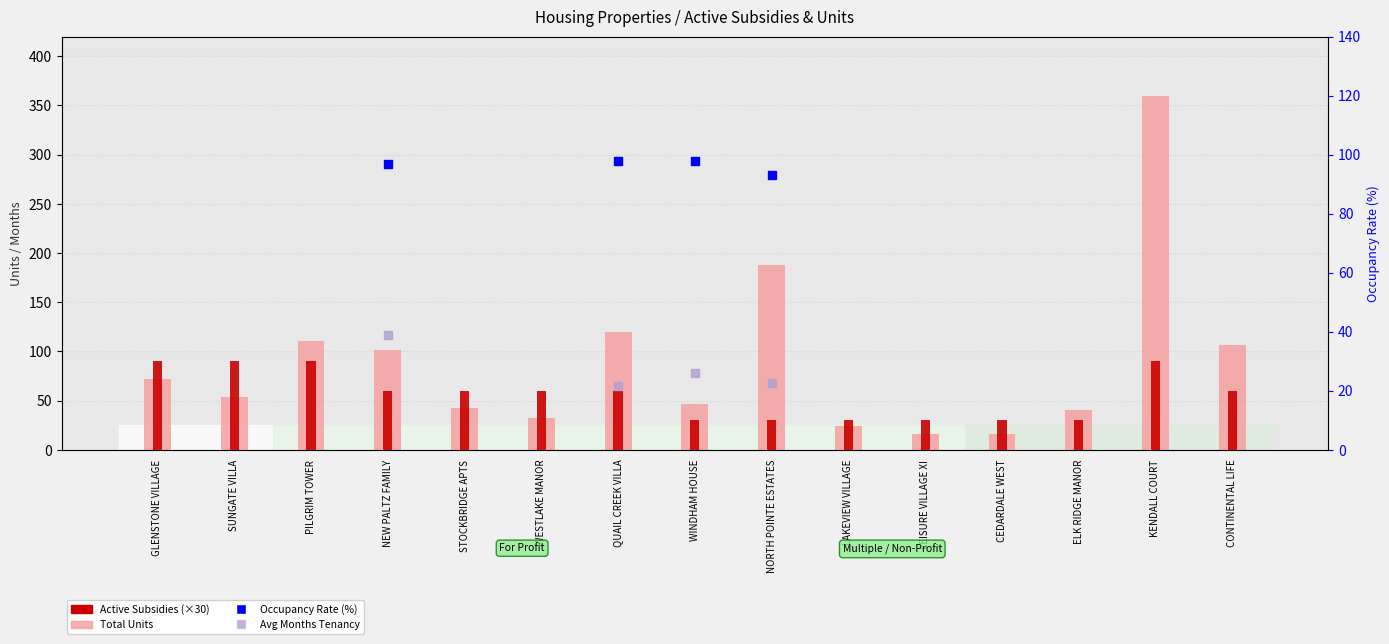

Which series contains the lowest Y value?

Total Units